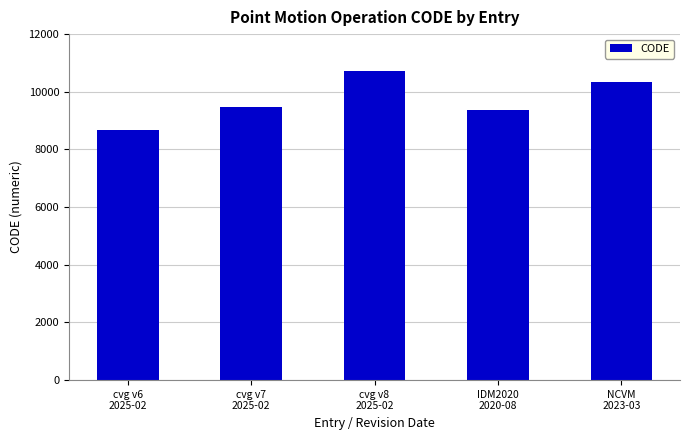

List the labels in order of value, largest first.

cvg v8
2025-02, NCVM
2023-03, cvg v7
2025-02, IDM2020
2020-08, cvg v6
2025-02